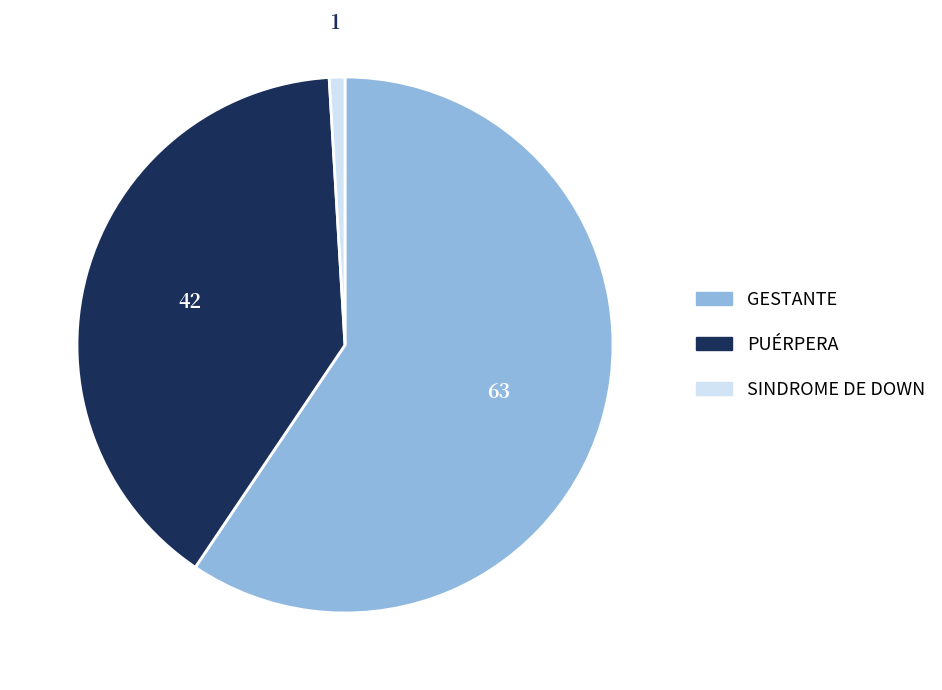

What is the ratio of the value at PUÉRPERA to the value at SINDROME DE DOWN?

42.0